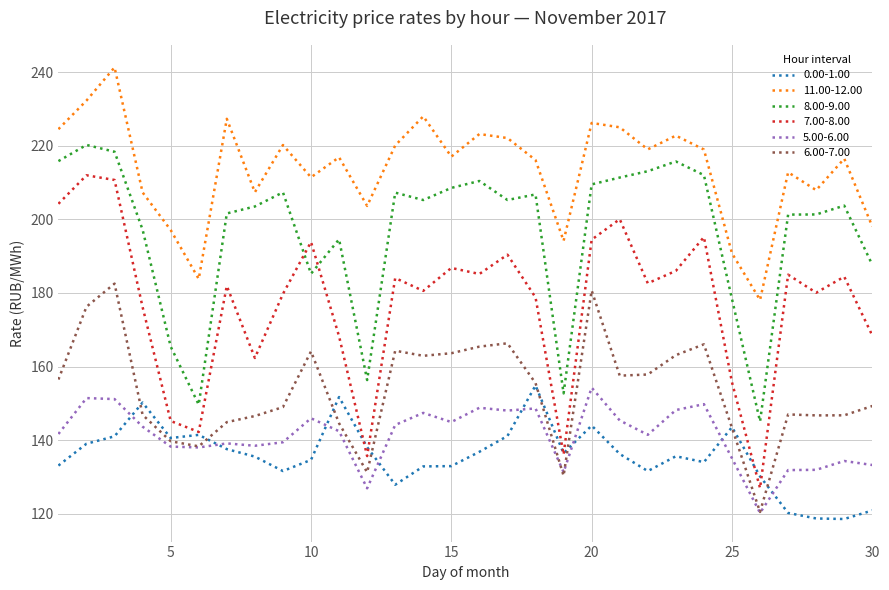

What is the lowest value of the 0.00-1.00 series?

118.6